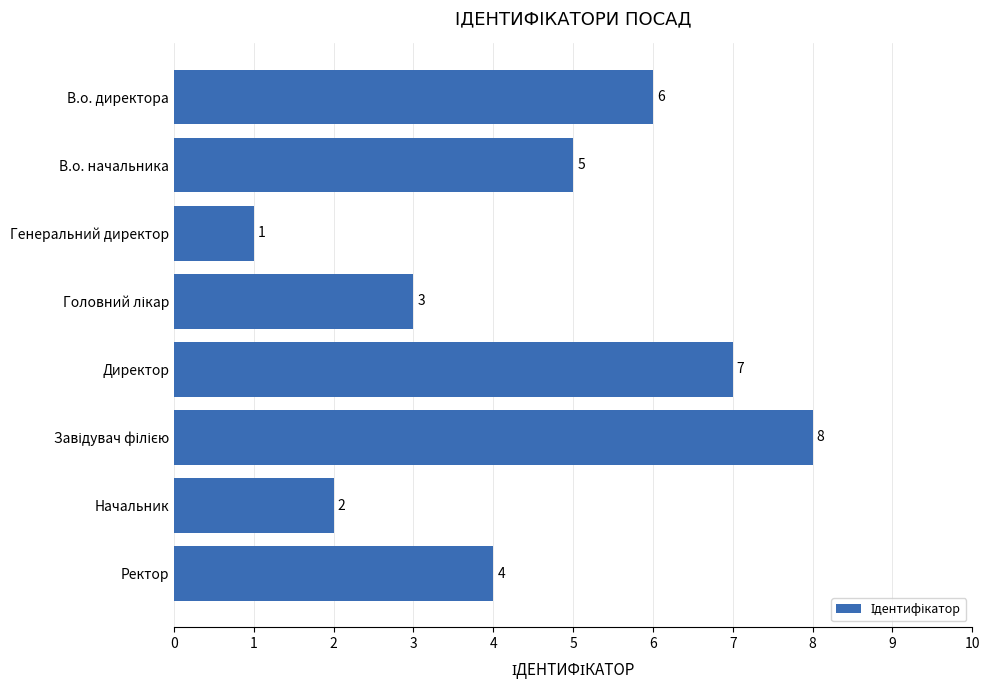

True or false: the data shows 1 at Начальник.

False